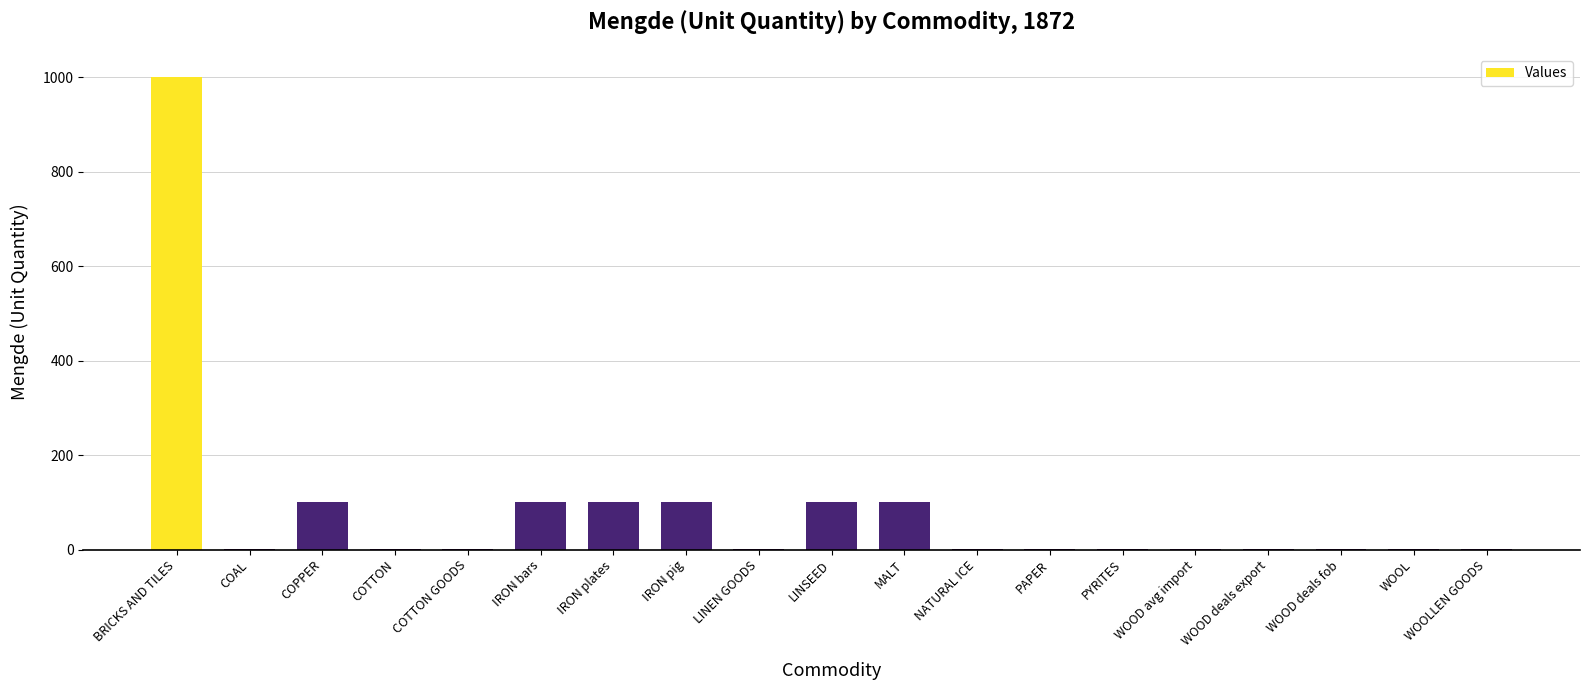

What is the ratio of the value at NATURAL ICE to the value at WOOD avg import?

1.0